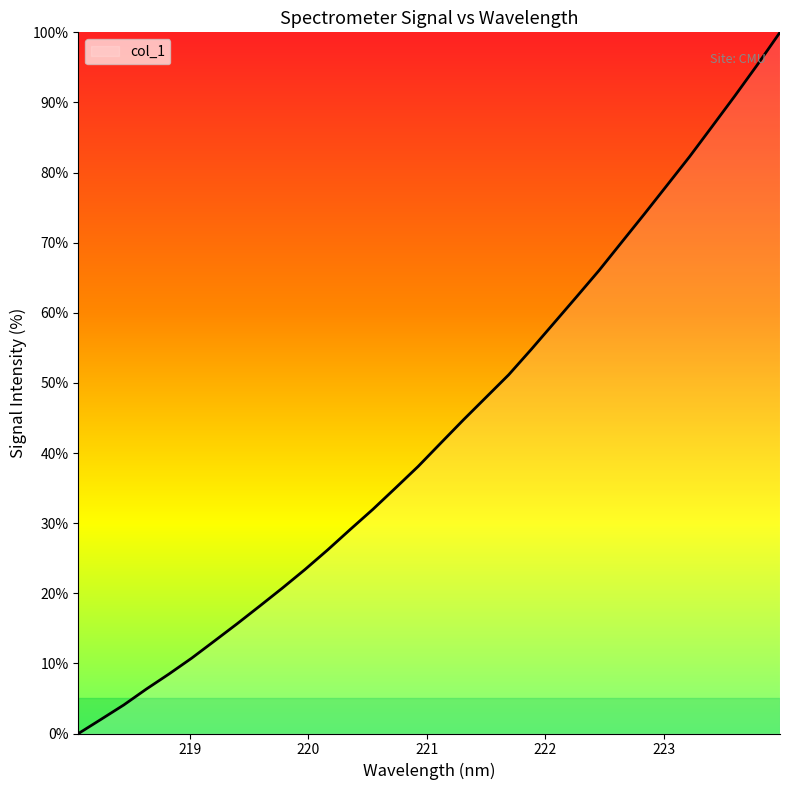

What is the maximum value shown in the chart?

100.0